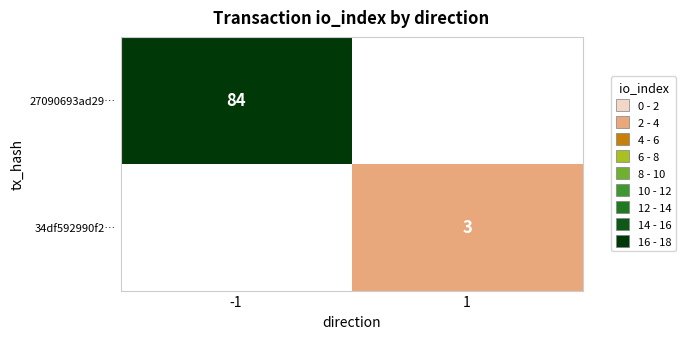

True or false: 27090693ad29… has a value of 84 at -1.

True